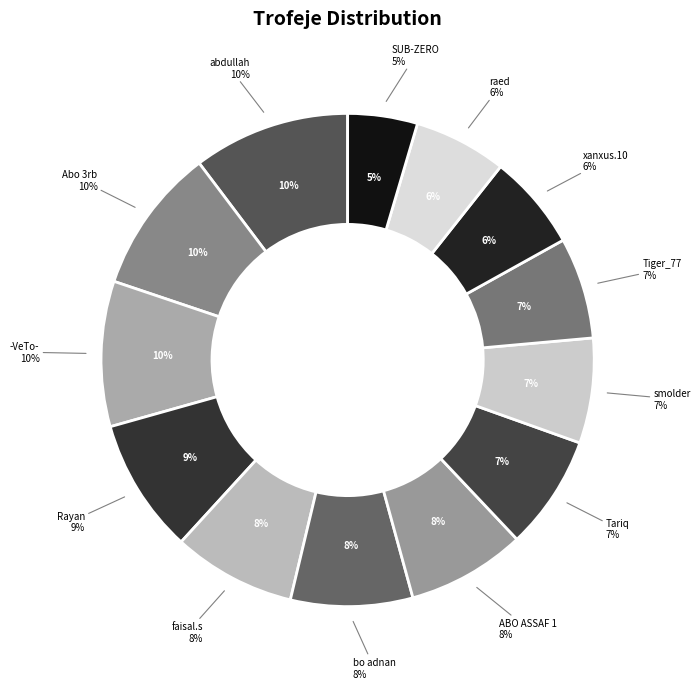

What percentage is NOT represented by smolder?

93.1%